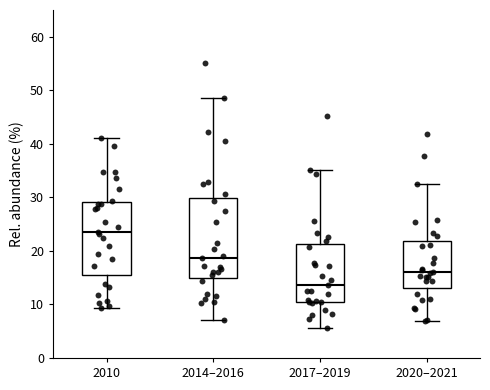

Reading left to right, read every box against the y-axis: the position of its median line, the range the box covers, and the ends of its whiskers. The values are not printed on the chart, so give them approximately, as read against the axis.

2010: median 24, box 16 to 29, whiskers 9 to 41
2014–2016: median 19, box 15 to 30, whiskers 7 to 49
2017–2019: median 14, box 10 to 21, whiskers 6 to 35
2020–2021: median 16, box 13 to 22, whiskers 7 to 32